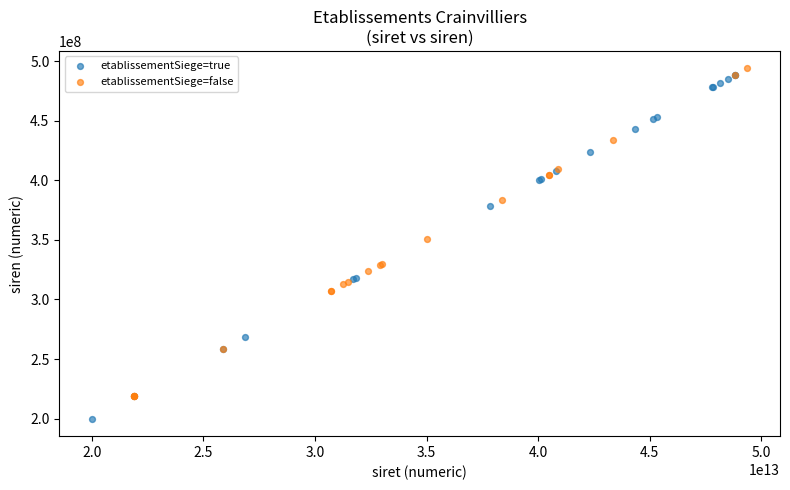

Which series has the widest spread of Y values?

etablissementSiege=true